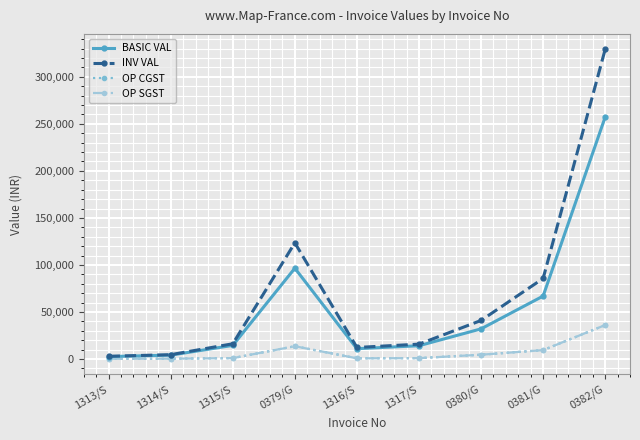

What is the sum of the BASIC VAL values at 1316/S and 0381/G?

77730.0